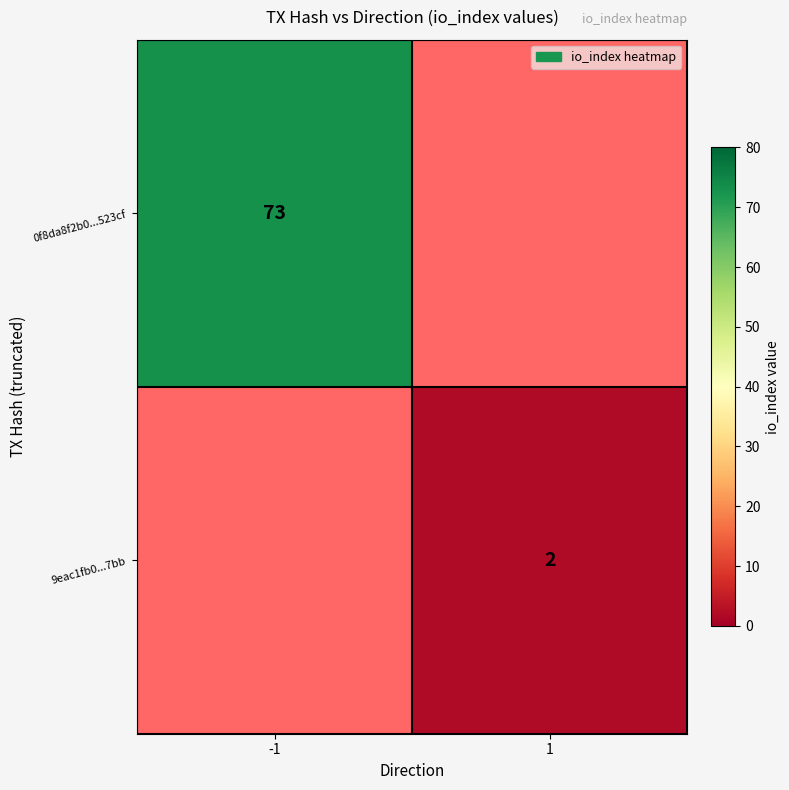

Is the value of 9eac1fb0...7bb at 1 greater than the value of 0f8da8f2b0...523cf at -1?

No